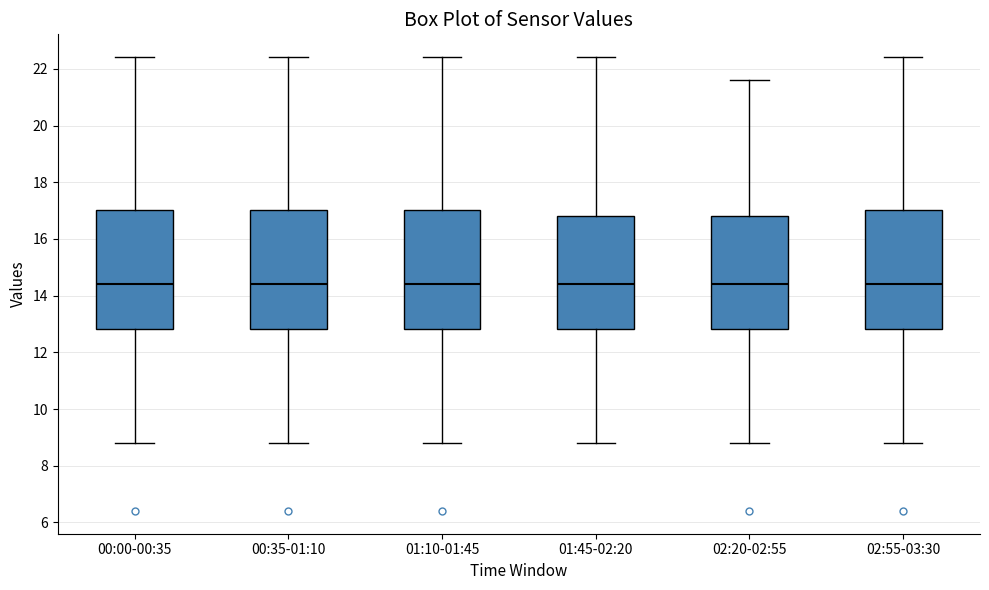

Reading left to right, read every box against the y-axis: the position of its median line, the range the box covers, and the ends of its whiskers. The values are not printed on the chart, so give them approximately, as read against the axis.

00:00-00:35: median 14.4, box 12.8 to 17.0, whiskers 8.8 to 22.4
00:35-01:10: median 14.4, box 12.8 to 17.0, whiskers 8.8 to 22.4
01:10-01:45: median 14.4, box 12.8 to 17.0, whiskers 8.8 to 22.4
01:45-02:20: median 14.4, box 12.8 to 16.8, whiskers 8.8 to 22.4
02:20-02:55: median 14.4, box 12.8 to 16.8, whiskers 8.8 to 21.6
02:55-03:30: median 14.4, box 12.8 to 17.0, whiskers 8.8 to 22.4